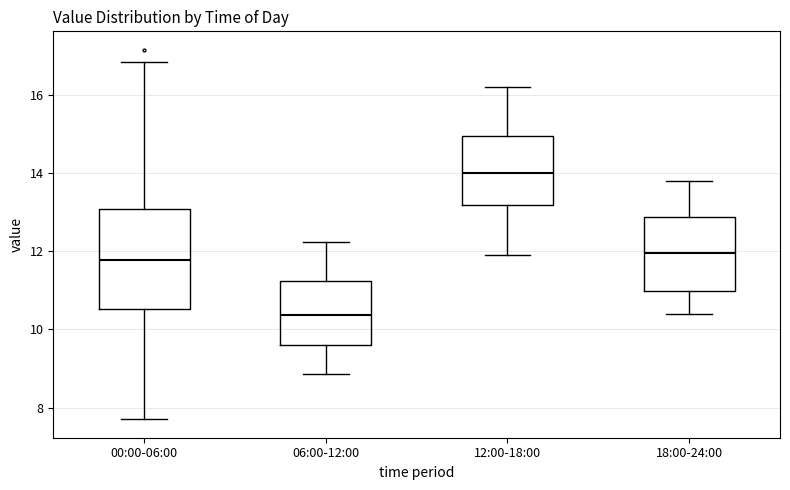

Which box has the highest median line?

12:00-18:00